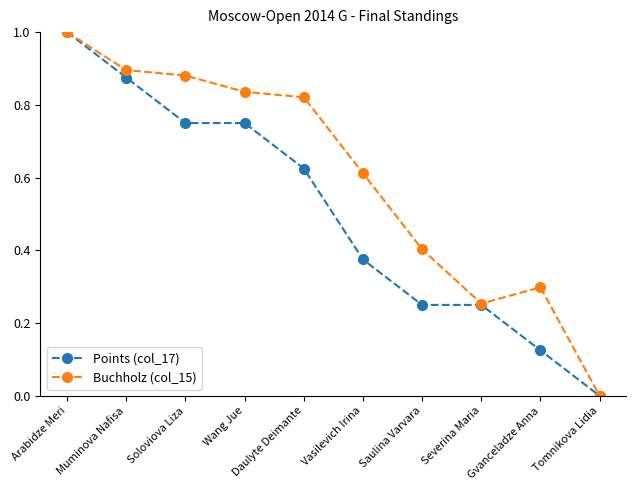

At which category is the sum across all series the highest?

Arabidze Meri